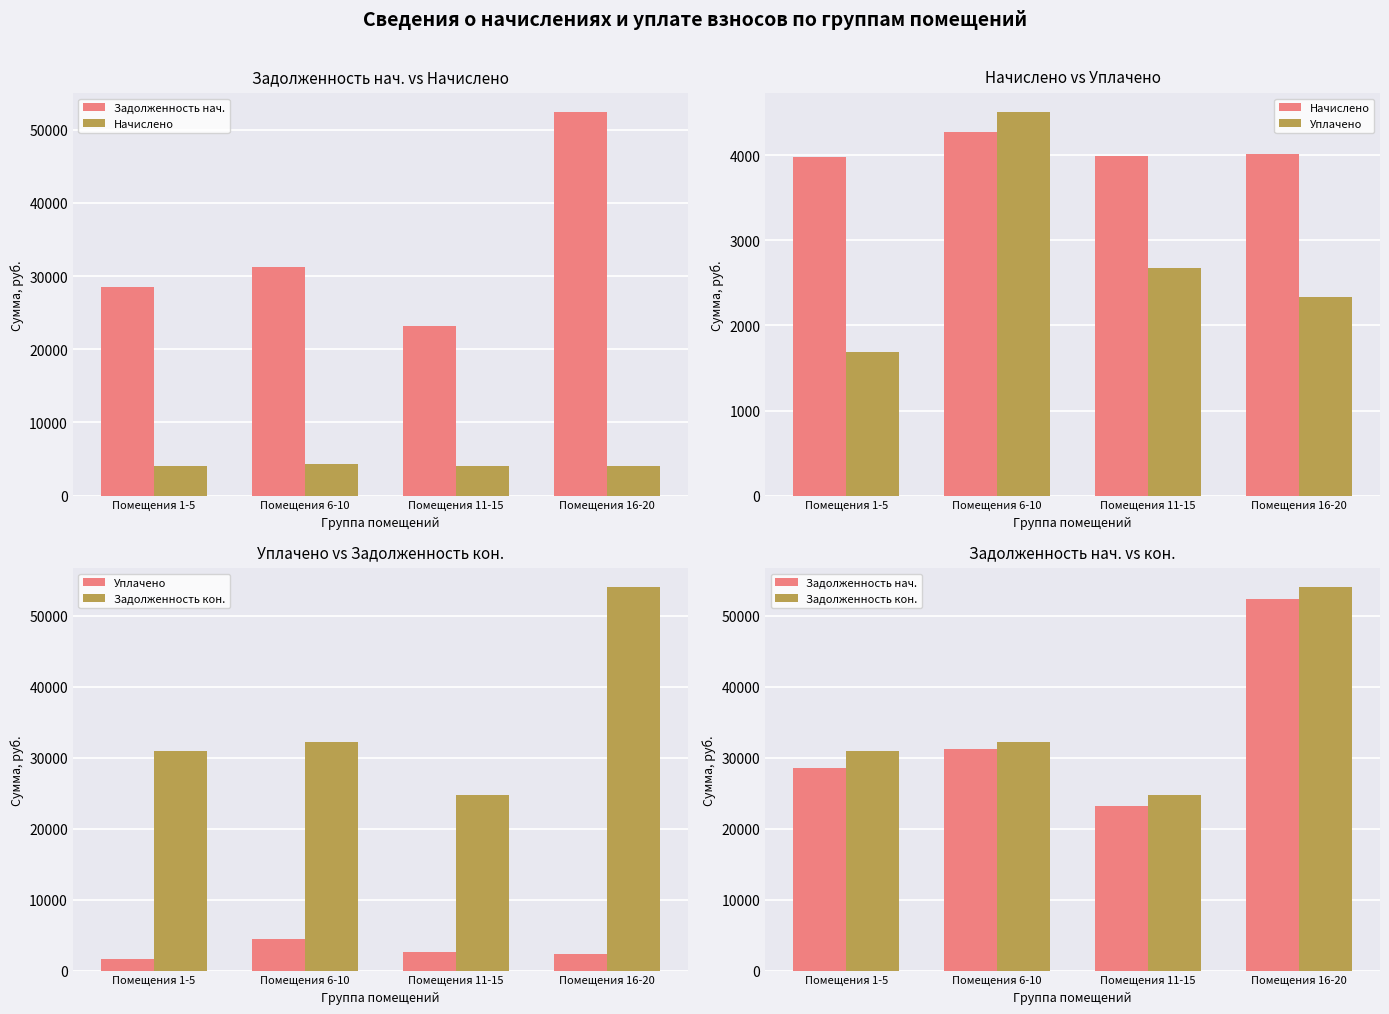

What is the value of the Задолженность кон. bar at the 3rd from the left?

24678.5